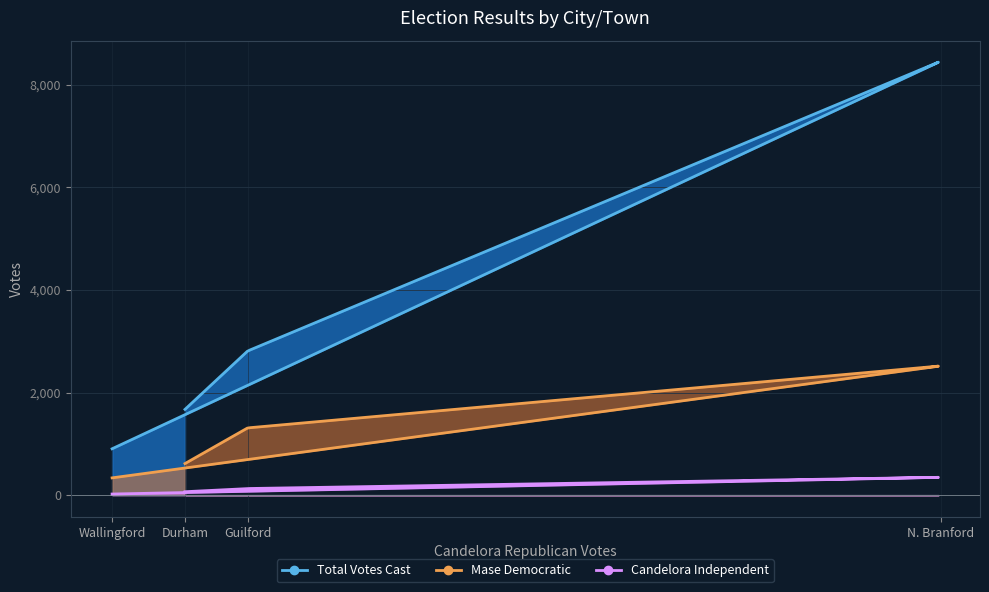

What is the difference between the highest and lowest values at Guilford?

2682